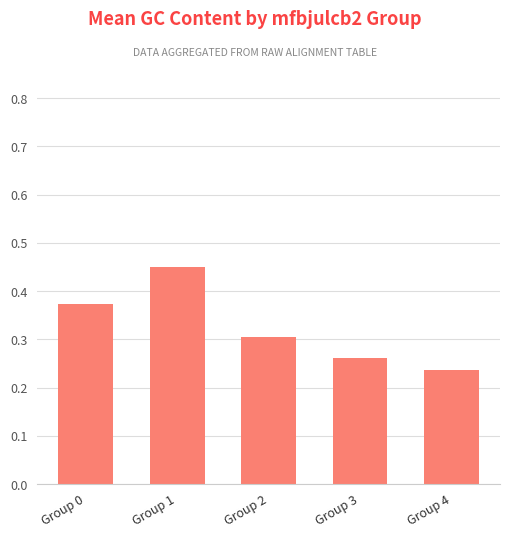

At which label is the value closest to 0?

Group 4